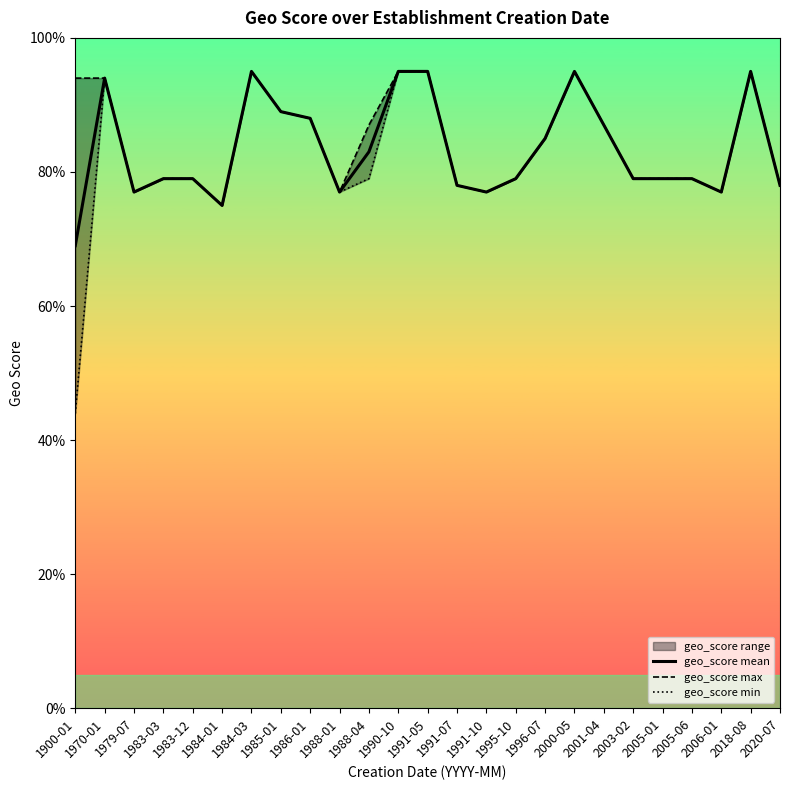

Which series has the largest total across all categories?

geo_score max